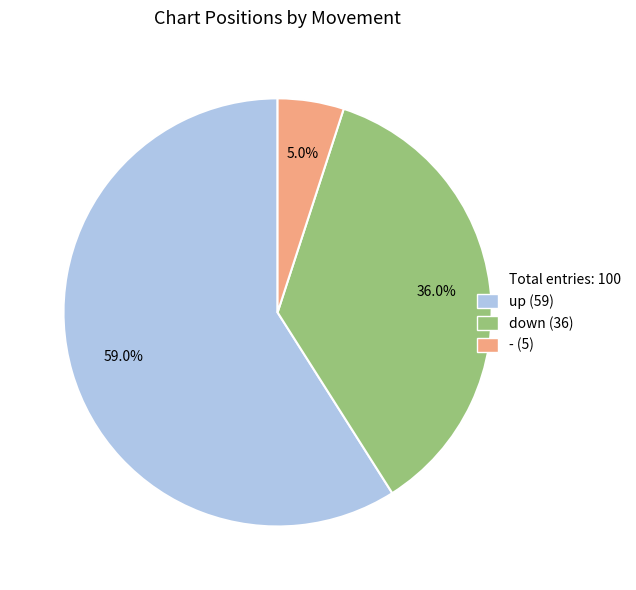

How many segments does this pie chart have?

3